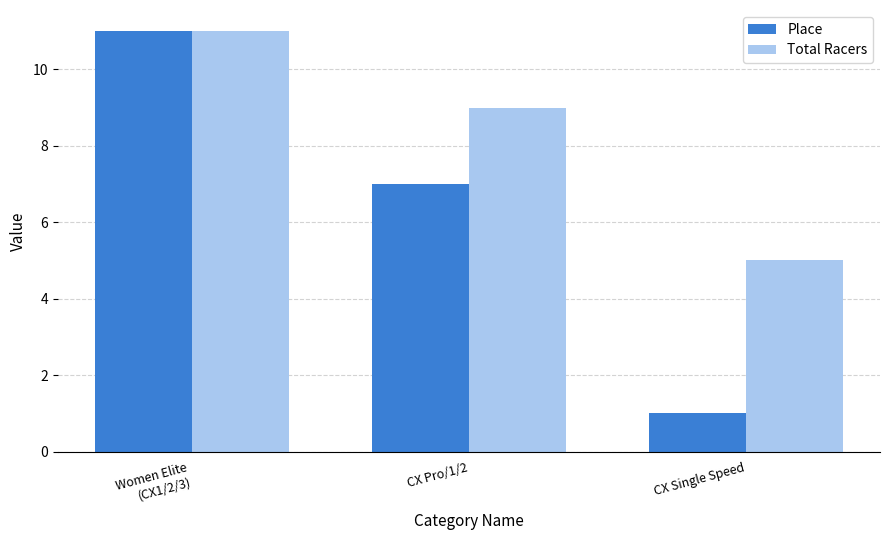

What is the maximum value for Total Racers?

11